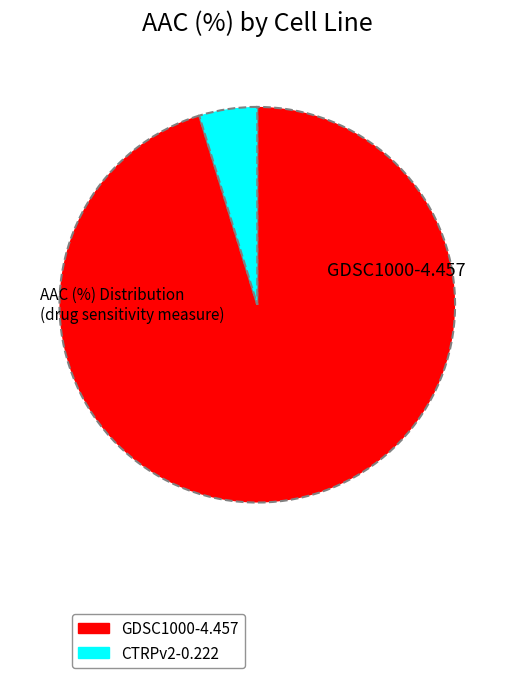

What is the smallest slice in the pie chart?

CTRPv2